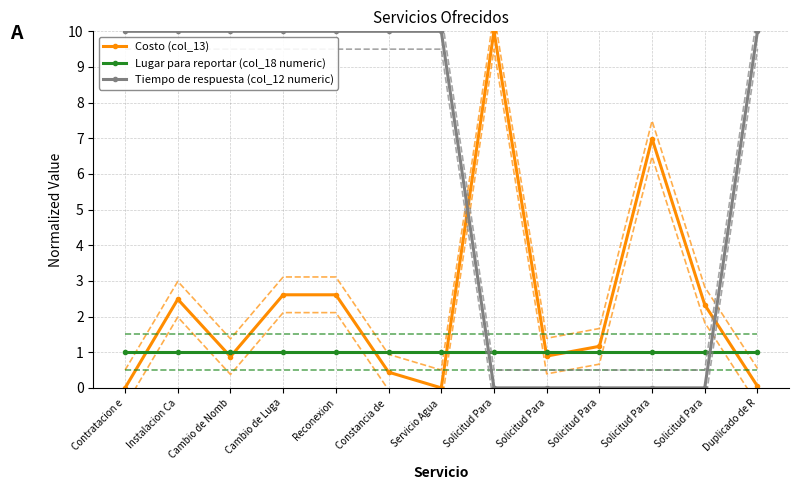

Reading left to right, list all the values displayed in this chart.

Costo (col_13): Contratacion e=0.0	Instalacion Ca=2.5	Cambio de Nomb=0.9	Cambio de Luga=2.6	Reconexion=2.6	Constancia de =0.4	Servicio Agua =0.0	Solicitud Para=10.0	Solicitud Para=0.9	Solicitud Para=1.2	Solicitud Para=7.0	Solicitud Para=2.3	Duplicado de R=0.0
Lugar para reportar (col_18 numeric): Contratacion e=1.0	Instalacion Ca=1.0	Cambio de Nomb=1.0	Cambio de Luga=1.0	Reconexion=1.0	Constancia de =1.0	Servicio Agua =1.0	Solicitud Para=1.0	Solicitud Para=1.0	Solicitud Para=1.0	Solicitud Para=1.0	Solicitud Para=1.0	Duplicado de R=1.0
Tiempo de respuesta (col_12 numeric): Contratacion e=10.0	Instalacion Ca=10.0	Cambio de Nomb=10.0	Cambio de Luga=10.0	Reconexion=10.0	Constancia de =10.0	Servicio Agua =10.0	Solicitud Para=0.0	Solicitud Para=0.0	Solicitud Para=0.0	Solicitud Para=0.0	Solicitud Para=0.0	Duplicado de R=10.0